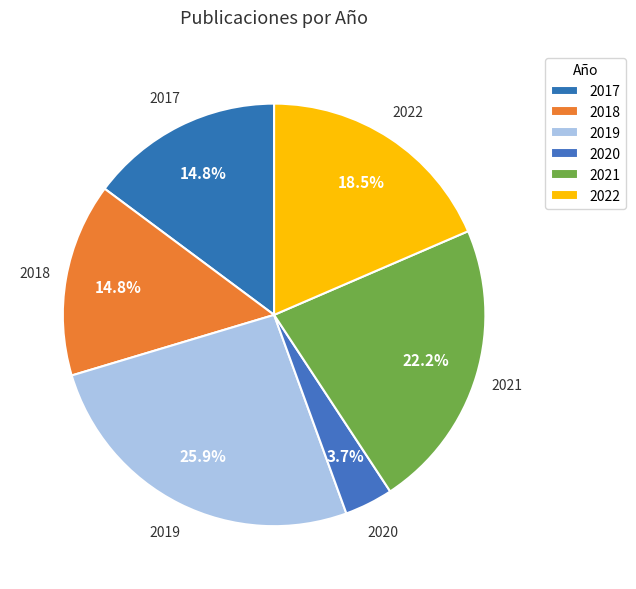

Do 2019 and 2017 together represent more than half of the pie?

No